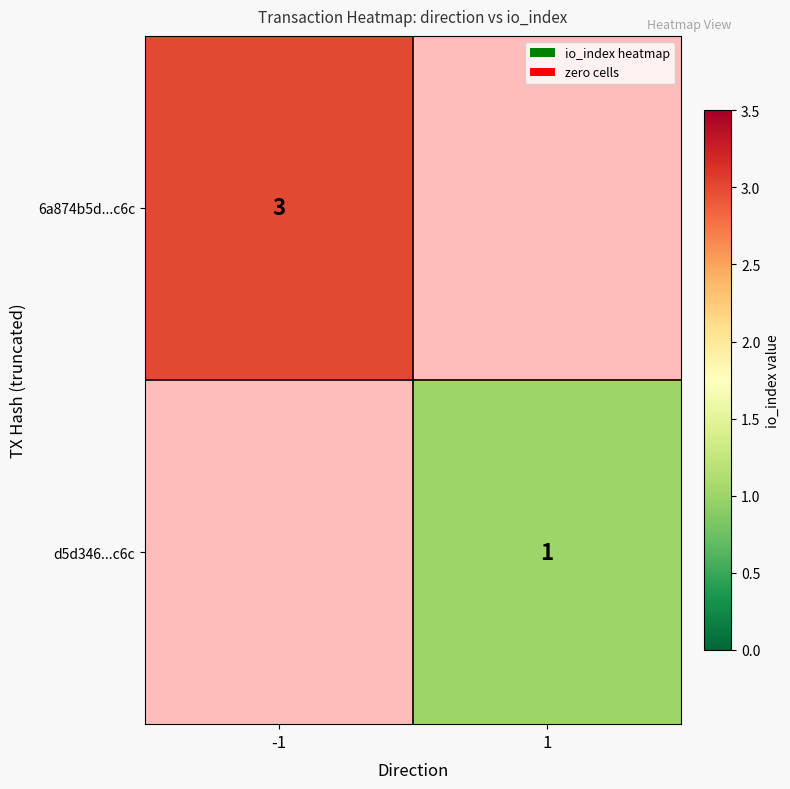

Which series has the widest spread of values?

6a874b5d...c6c